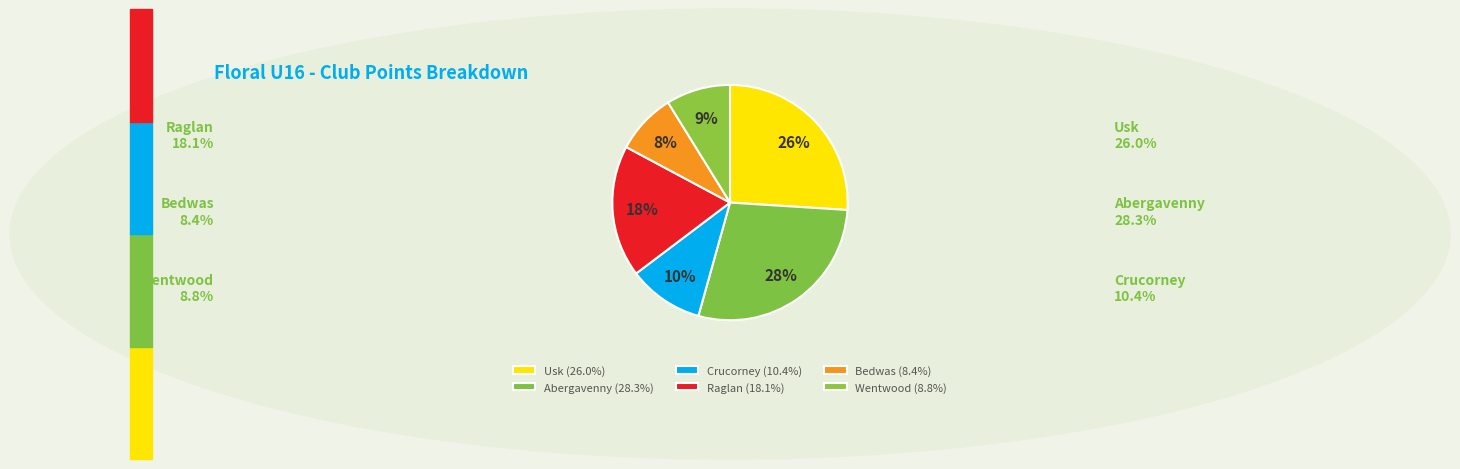

What is the smallest slice in the pie chart?

Bedwas